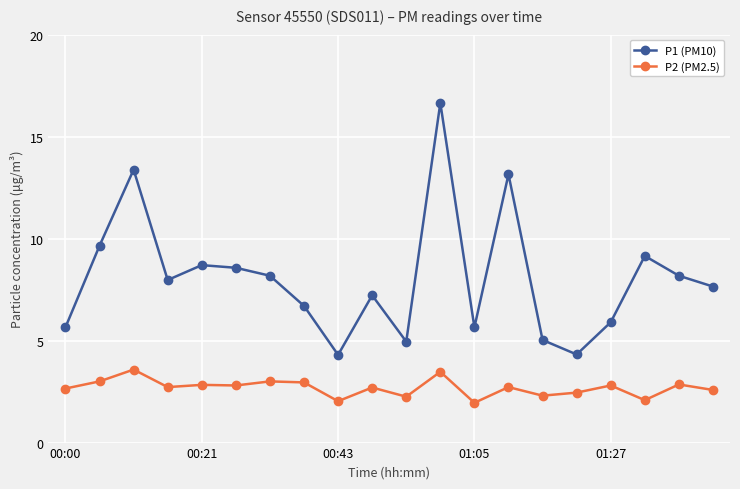

List the series in order of their overall mean, lowest first.

P2 (PM2.5), P1 (PM10)